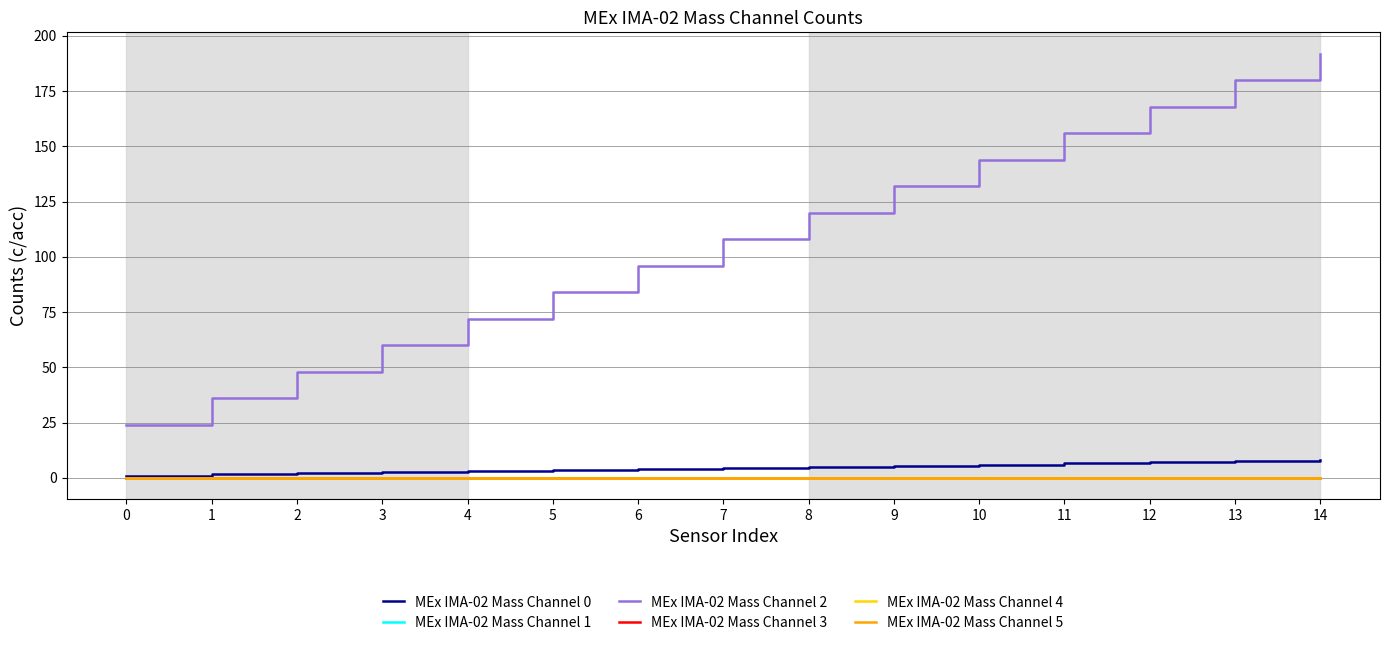

Reading left to right, transcribe all the data shown in this chart.

MEx IMA-02 Mass Channel 0: 0=1.0	1=1.5	2=2.0	3=2.5	4=3.0	5=3.5	6=4.0	7=4.5	8=5.0	9=5.5	10=6.0	11=6.5	12=7.0	13=7.5	14=8.0
MEx IMA-02 Mass Channel 1: 0=0.0	1=0.0	2=0.0	3=0.0	4=0.0	5=0.0	6=0.0	7=0.0	8=0.0	9=0.0	10=0.0	11=0.0	12=0.0	13=0.0	14=0.0
MEx IMA-02 Mass Channel 2: 0=24.0	1=36.0	2=48.0	3=60.0	4=72.0	5=84.0	6=96.0	7=108.0	8=120.0	9=132.0	10=144.0	11=156.0	12=168.0	13=180.0	14=192.0
MEx IMA-02 Mass Channel 3: 0=0.0	1=0.0	2=0.0	3=0.0	4=0.0	5=0.0	6=0.0	7=0.0	8=0.0	9=0.0	10=0.0	11=0.0	12=0.0	13=0.0	14=0.0
MEx IMA-02 Mass Channel 4: 0=0.0	1=0.0	2=0.0	3=0.0	4=0.0	5=0.0	6=0.0	7=0.0	8=0.0	9=0.0	10=0.0	11=0.0	12=0.0	13=0.0	14=0.0
MEx IMA-02 Mass Channel 5: 0=0.0	1=0.0	2=0.0	3=0.0	4=0.0	5=0.0	6=0.0	7=0.0	8=0.0	9=0.0	10=0.0	11=0.0	12=0.0	13=0.0	14=0.0